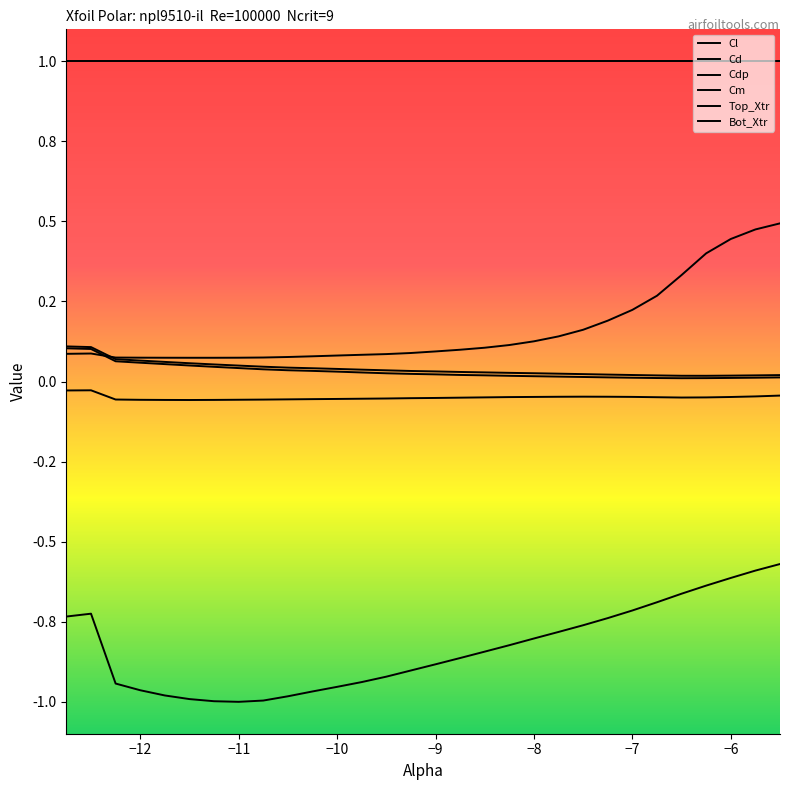

What is the value of the Cl point at the 12th from the left?

-1.0